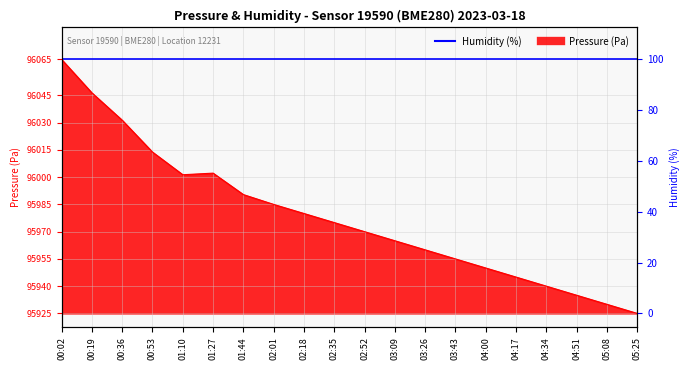

Reading left to right, extract all data points from this chart.

550.0	477.6	418.3	349.4	300.3	303.8	257.3	236.0	216.4	196.7	177.0	157.4	137.7	118.0	98.3	78.7	59.0	39.3	19.7	0.0